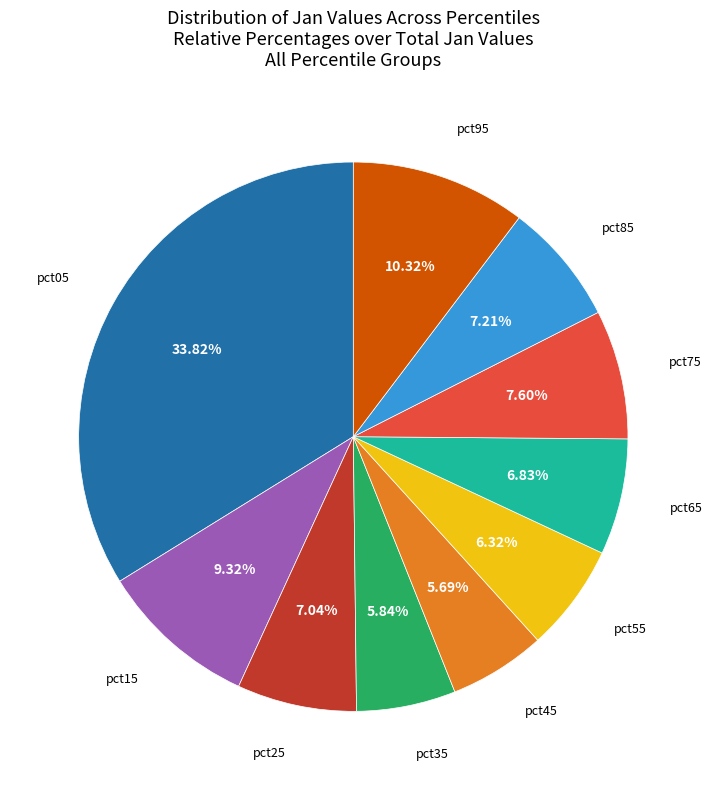

Is there a majority slice in this chart?

No